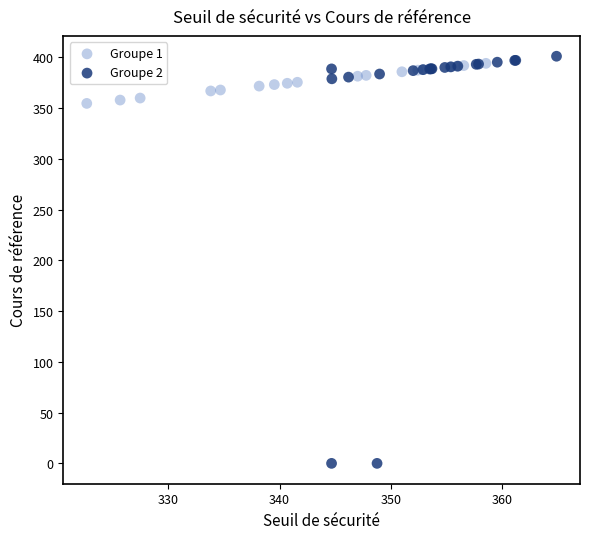

Which series reaches the minimum Y coordinate?

Groupe 2